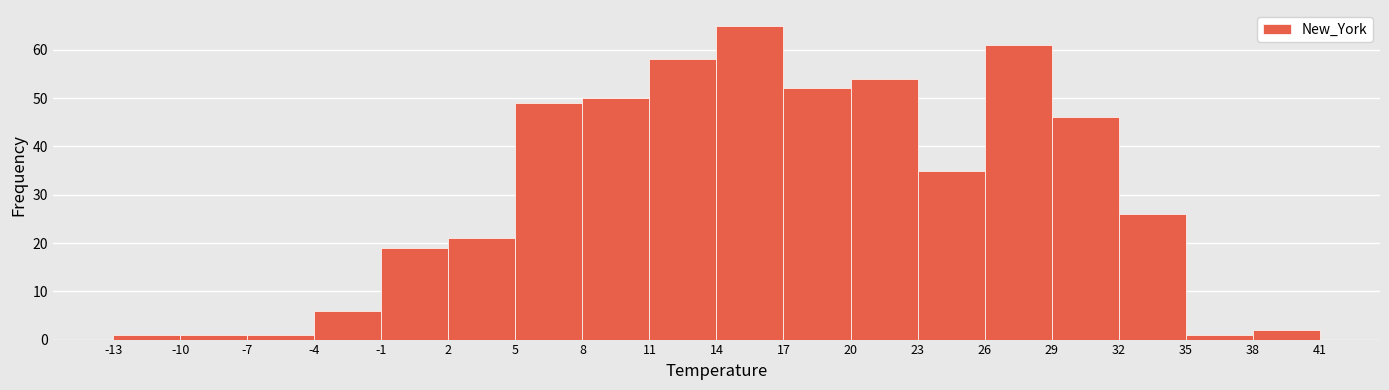

What is the height of the bar covering -7 to -4 on the x-axis? The values are not printed on the chart, so give them approximately, as read against the axis.

1